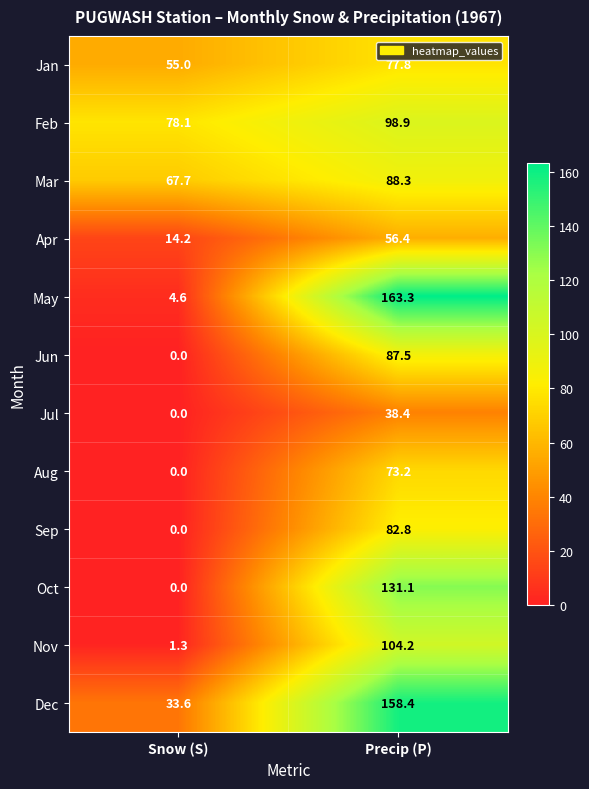

Is it true that Mar equals 67.7 at Snow (S)?

True